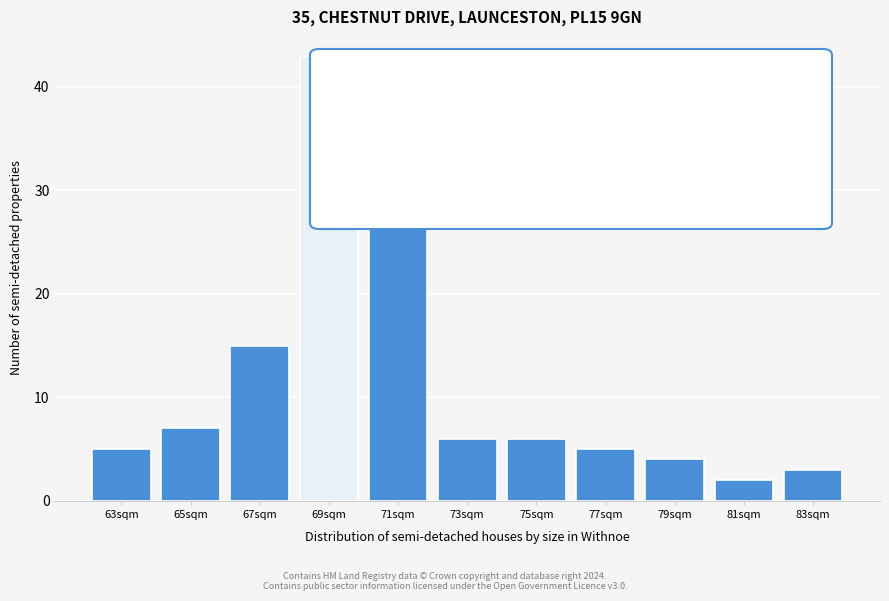

Reading left to right, transcribe all the data shown in this chart.

5	7	15	43	34	6	6	5	4	2	3